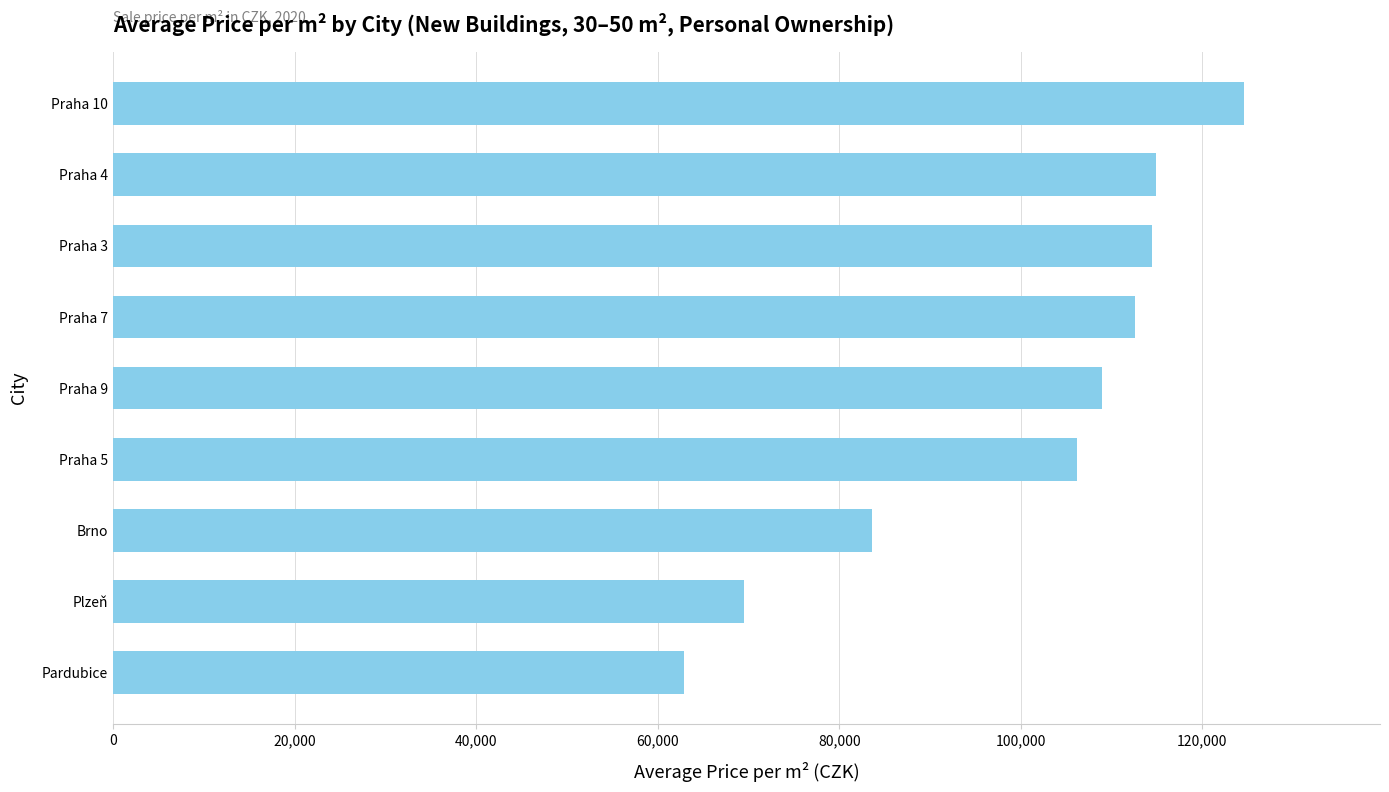

How many distinct data groups are displayed?

1